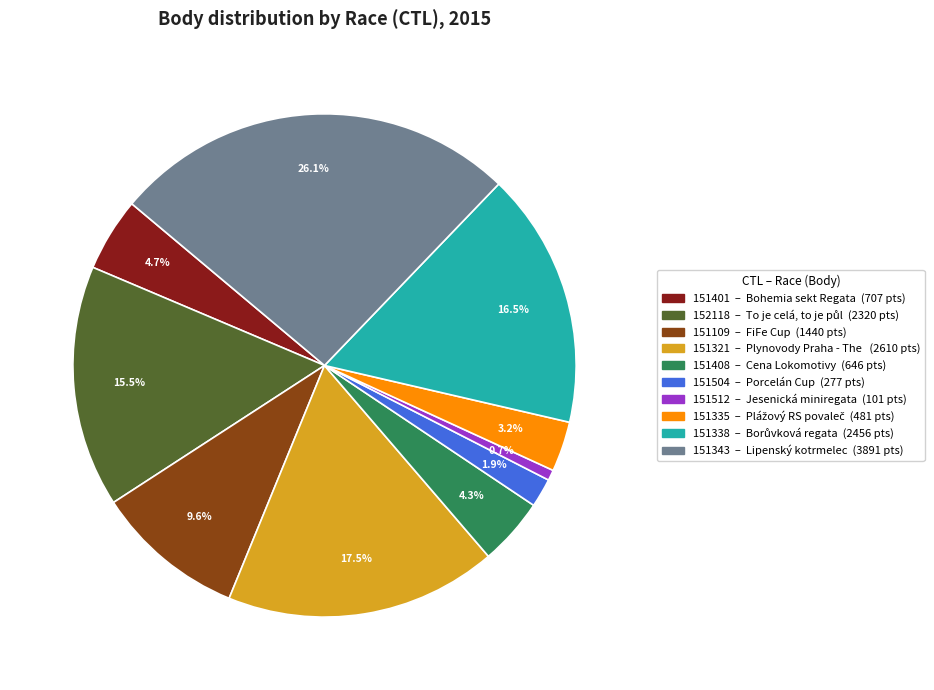

Which slice is the smallest?

151512